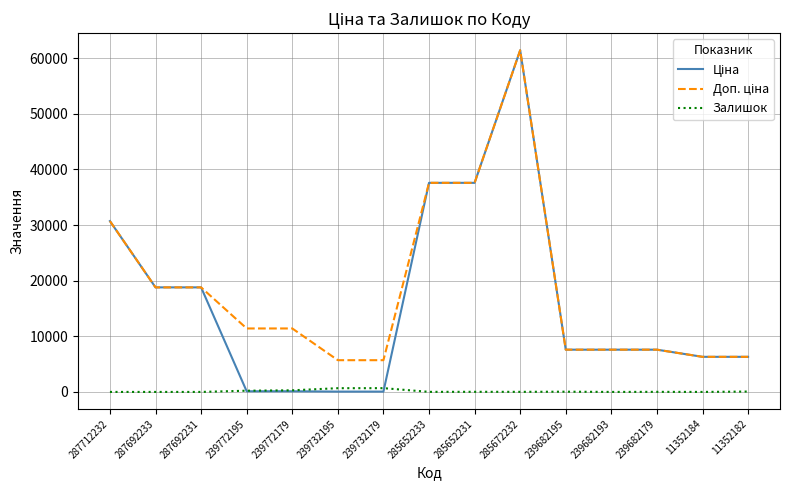

What is the total value across all series at 11352184?

12617.5